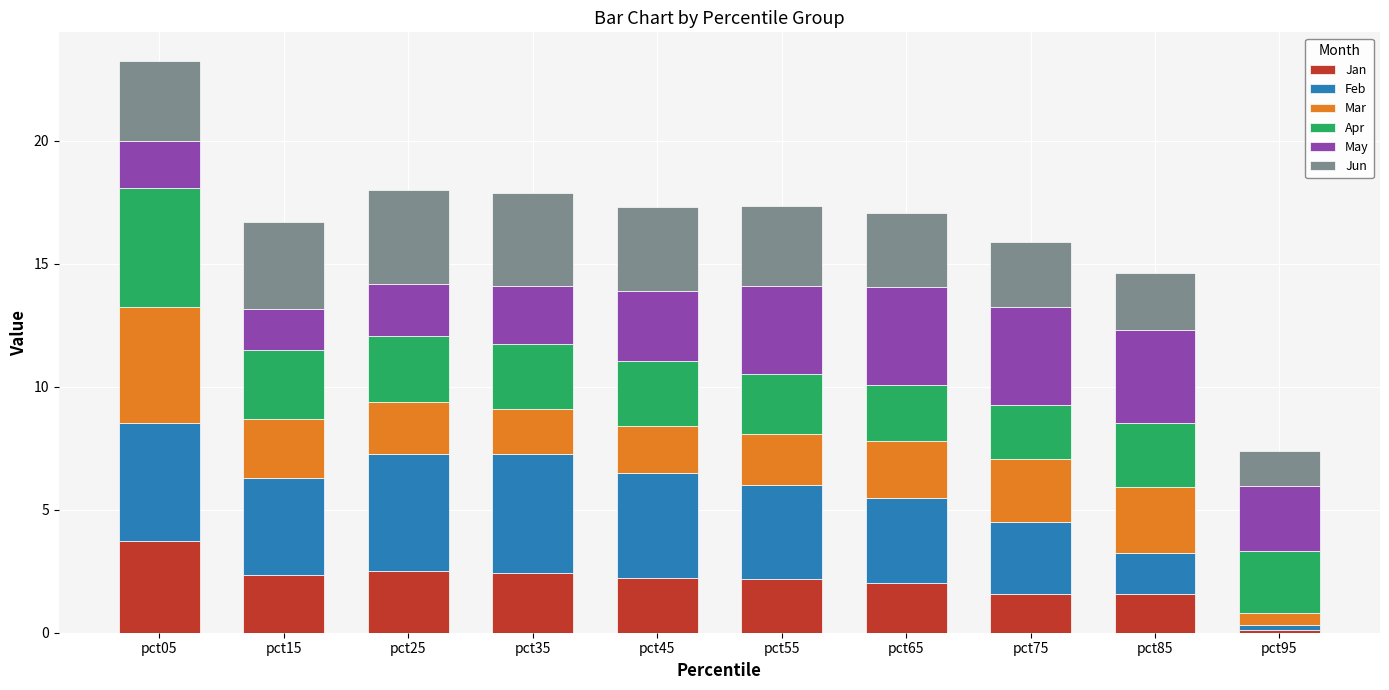

How many data points does each series have?

10